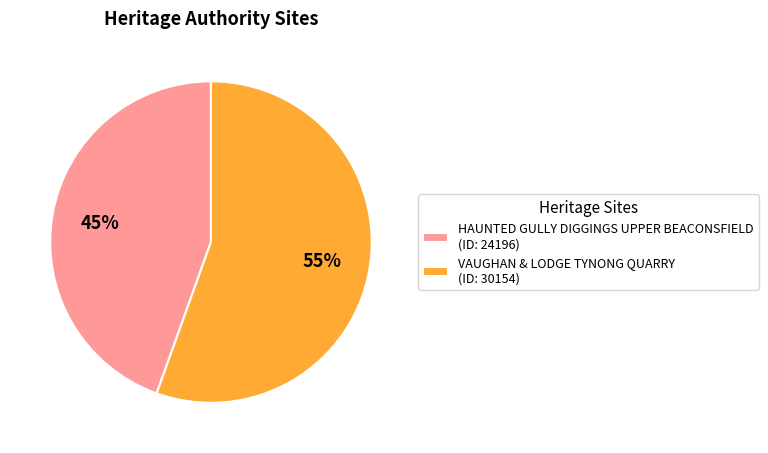

Which category accounts for the majority?

VAUGHAN & LODGE TYNONG QUARRY